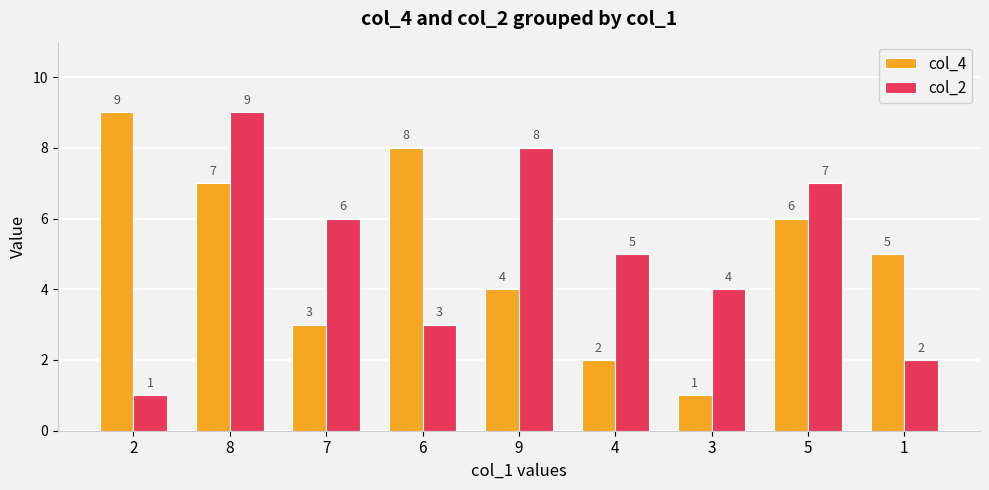

What is the difference between the col_4 values at 8 and 5?

1